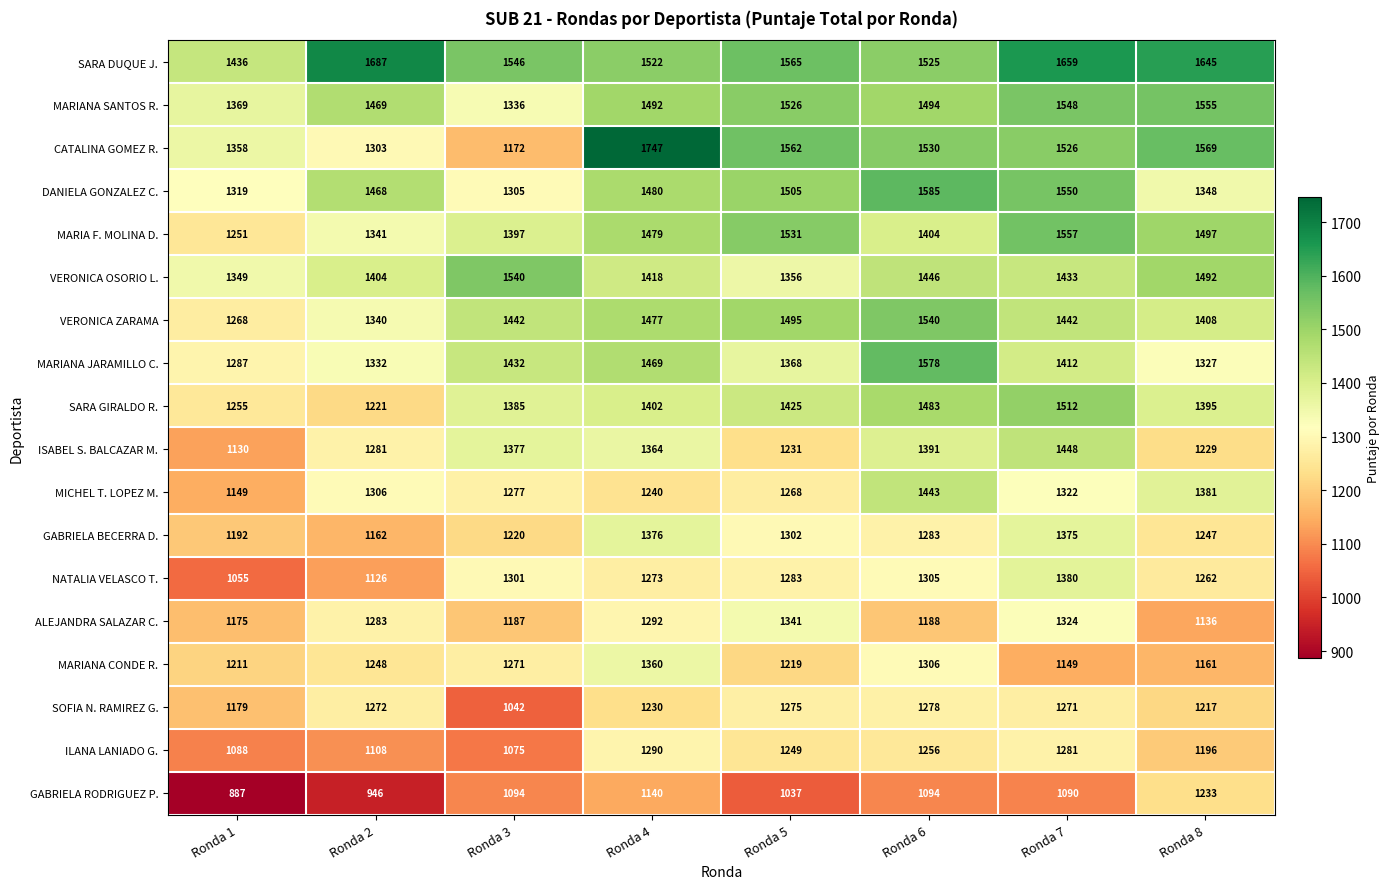

What is the approximate value of MARIANA JARAMILLO C. at Ronda 2, to the nearest 50?

1350